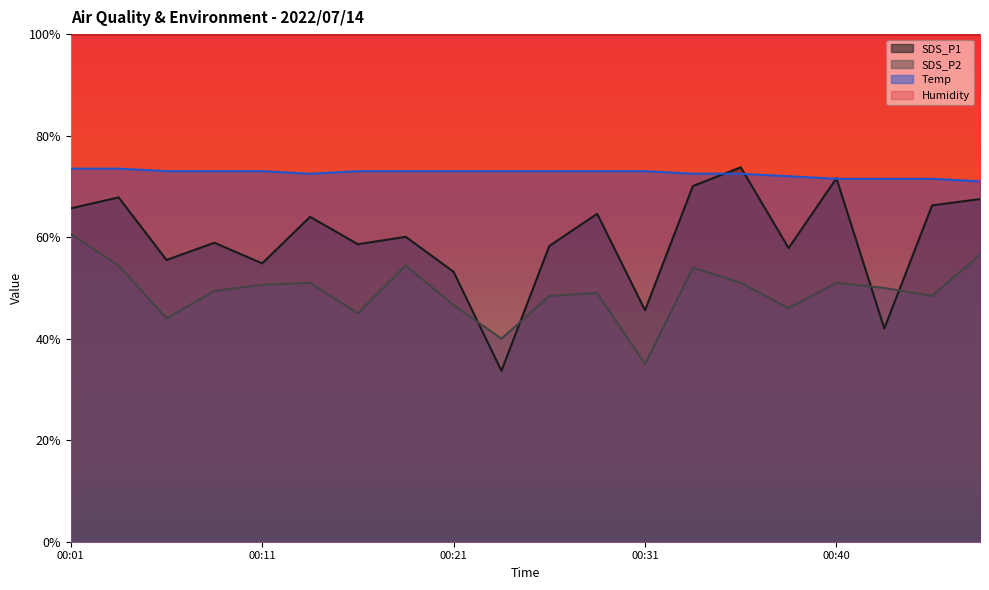

Which series has the largest total across all categories?

Humidity